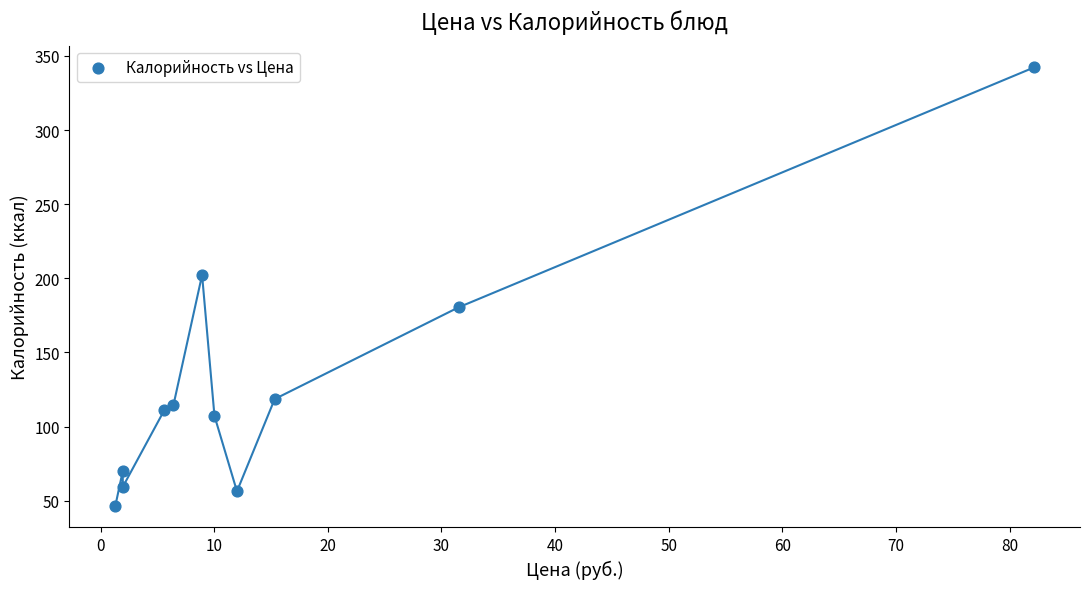

What is the average Y value?

128.1